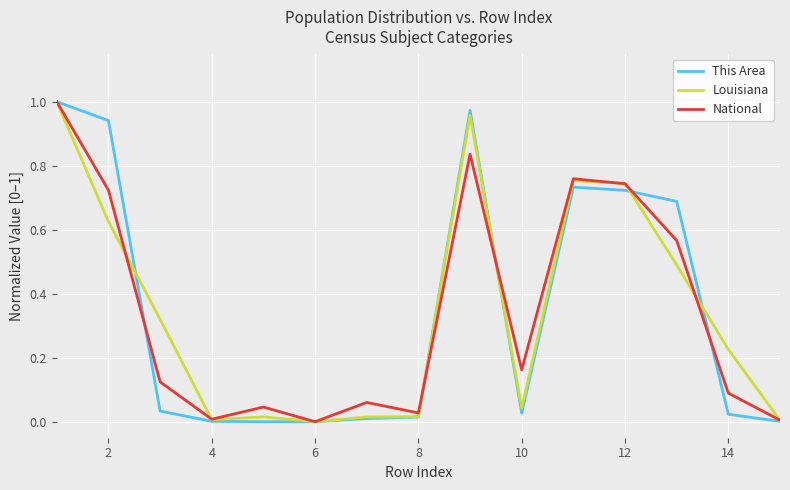

Is this an area chart (filled region under the line)?

No